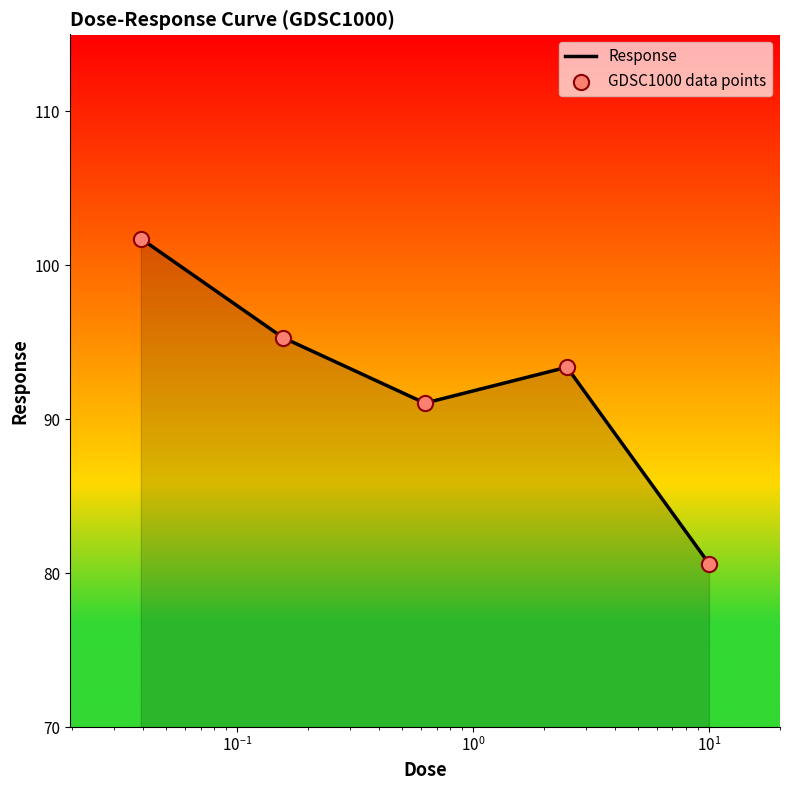

What is the average value?

92.4